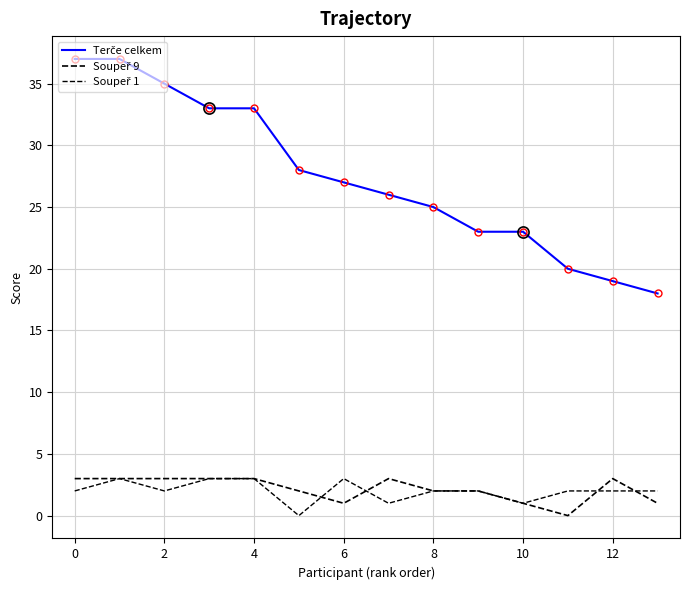

Does the chart have visible grid lines?

Yes